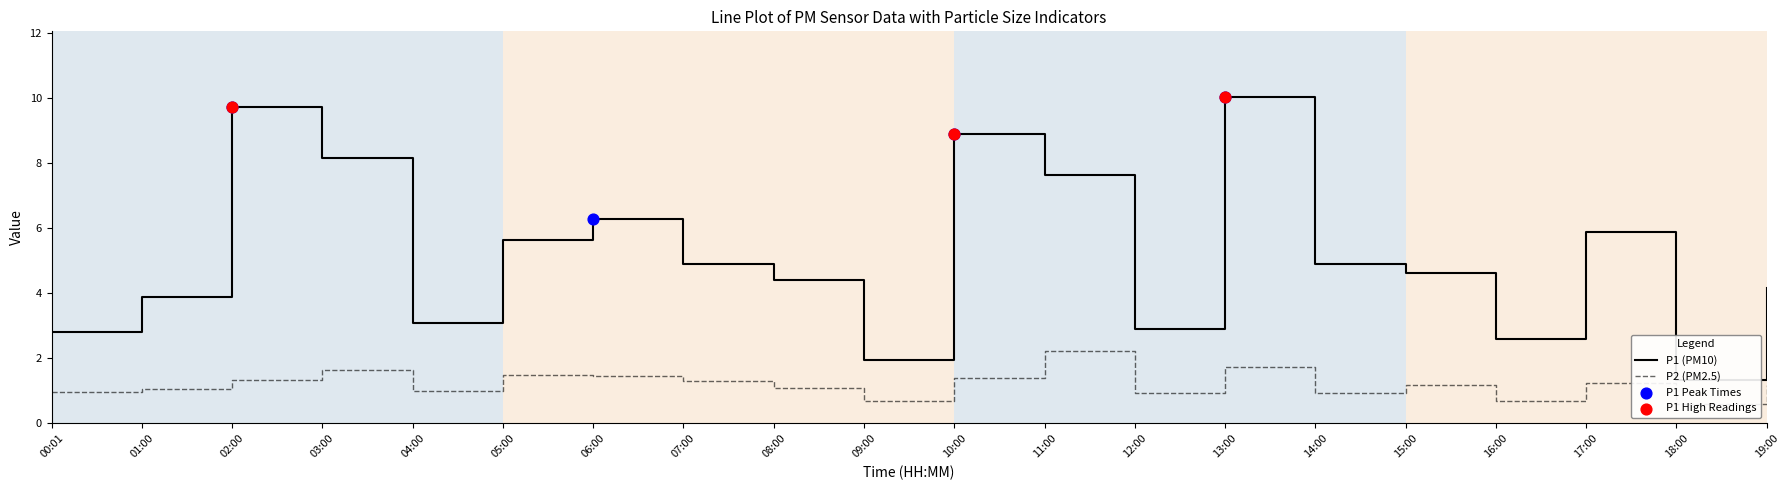

Which series contains the highest Y value?

P1